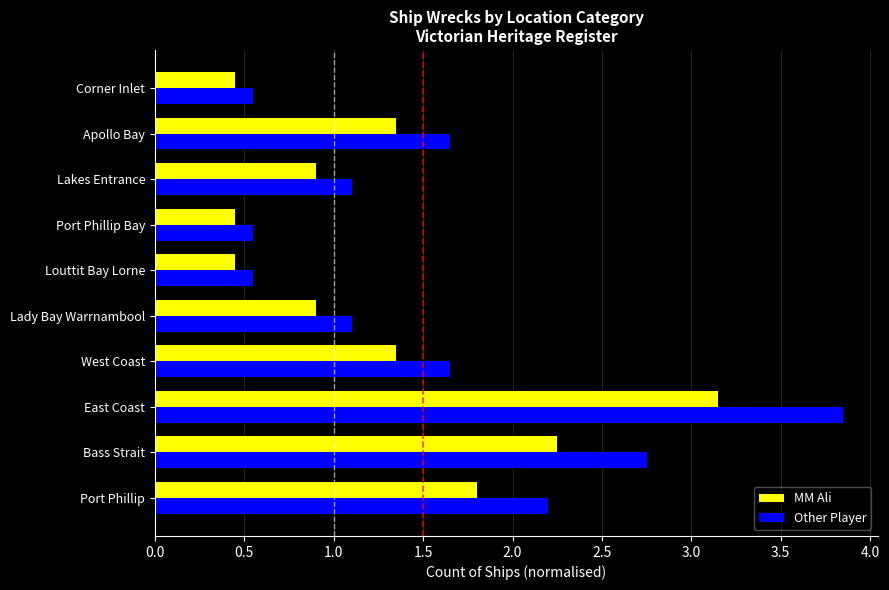

What is the sum of the Other Player values at Corner Inlet and Bass Strait?

3.3